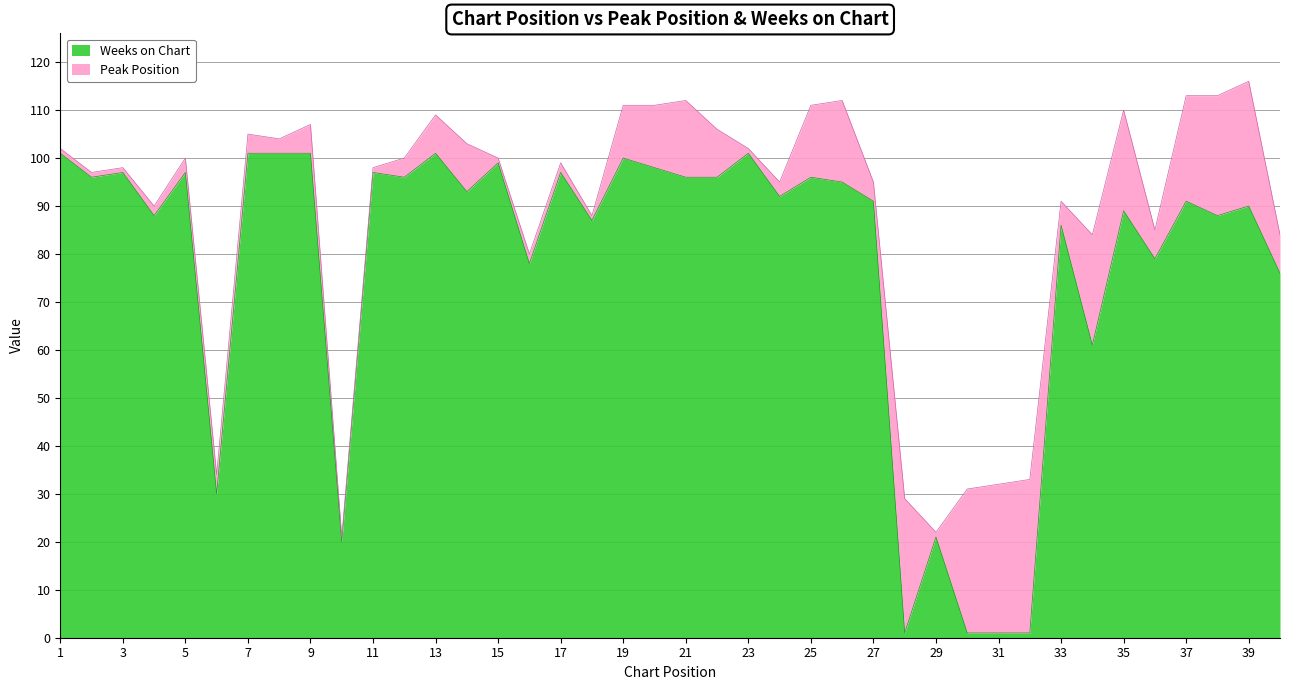

Is it true that the value at 33 is 52?

False